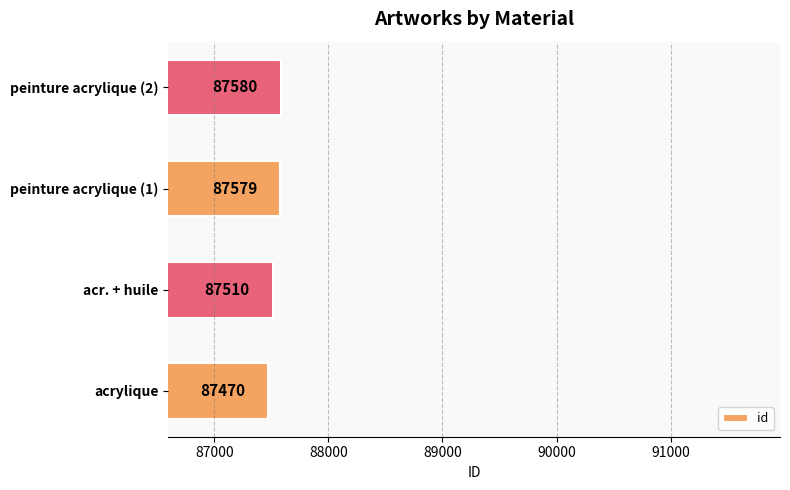

True or false: the data shows 87579 at peinture acrylique (1).

True